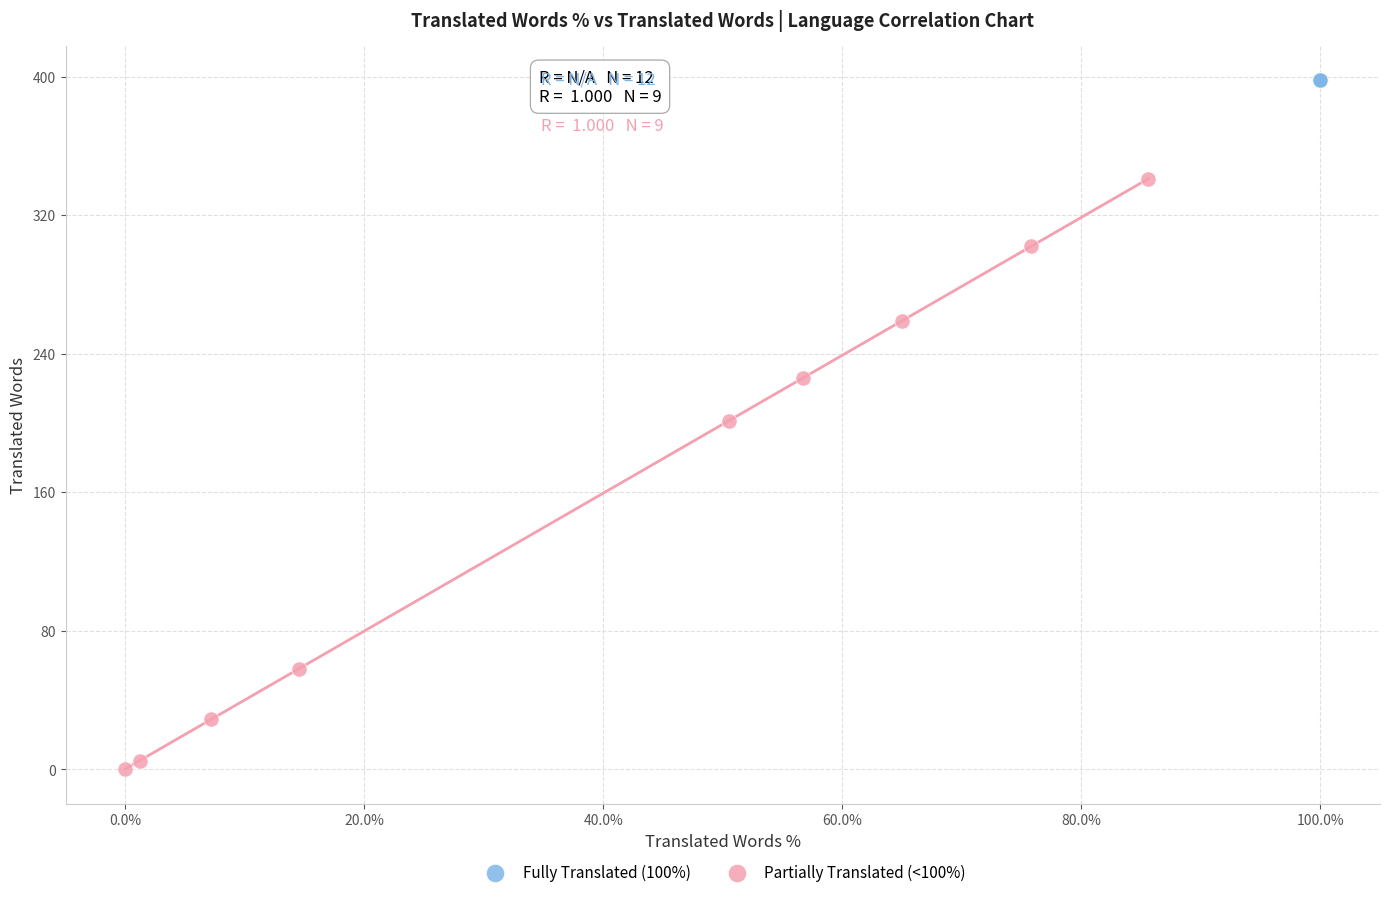

Which series reaches the minimum Y coordinate?

Partially Translated (<100%)